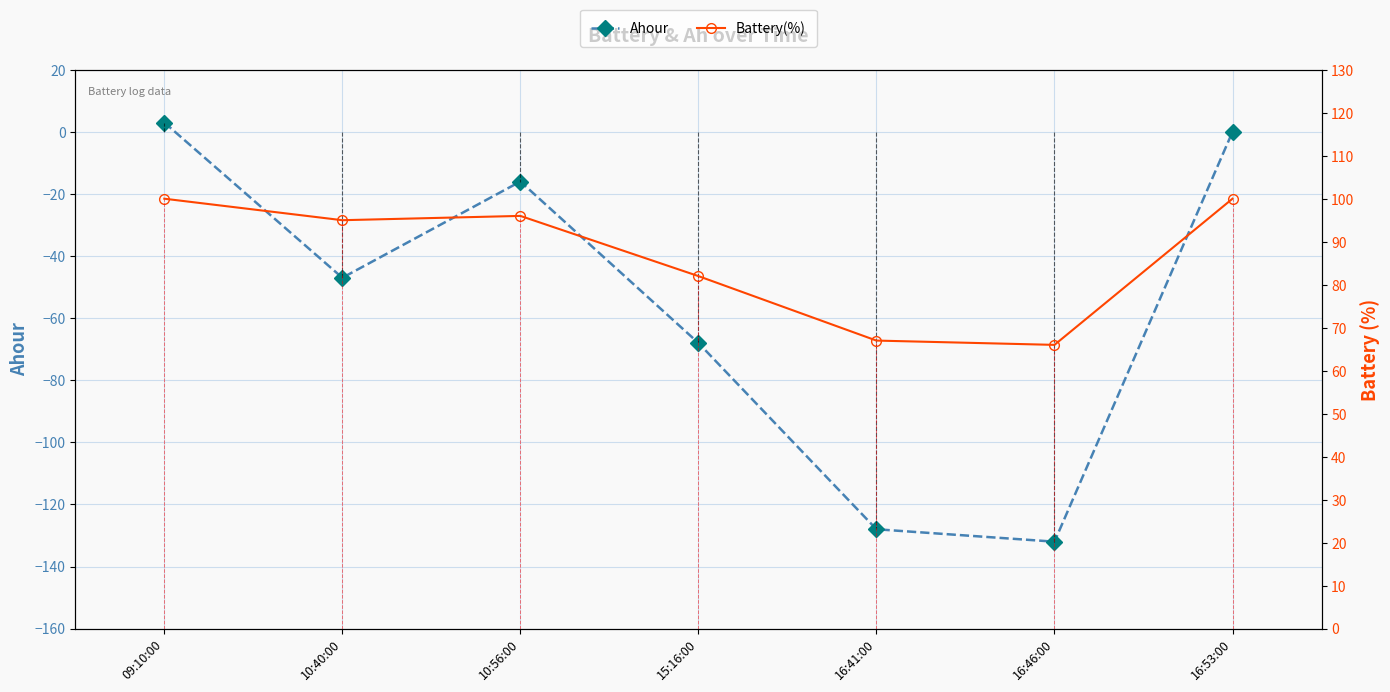

Is it true that Battery(%) equals 67 at 16:41:00?

True